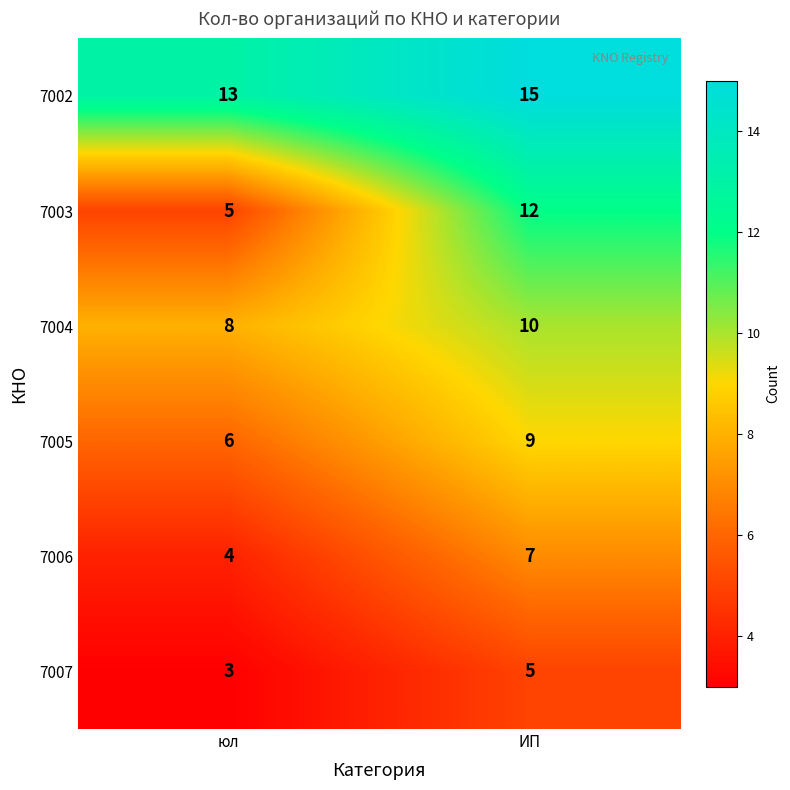

True or false: 7003 has a value of 1 at юл.

False